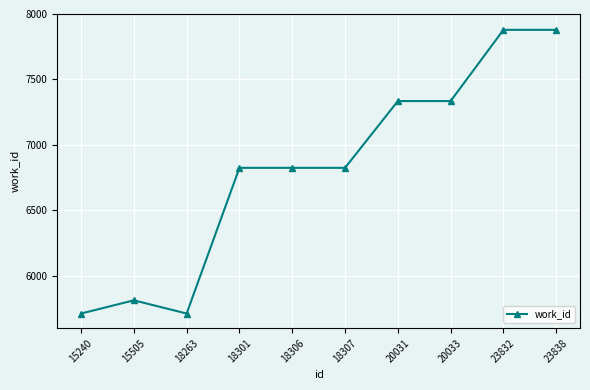

What is the difference between the values at 20031 and 15240?

1623